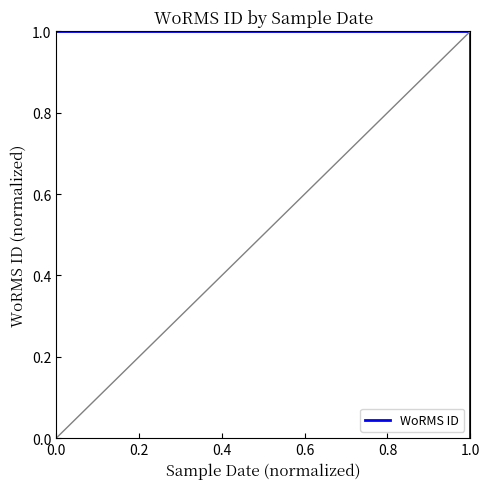

Count the values in the range 0 to 1.

2